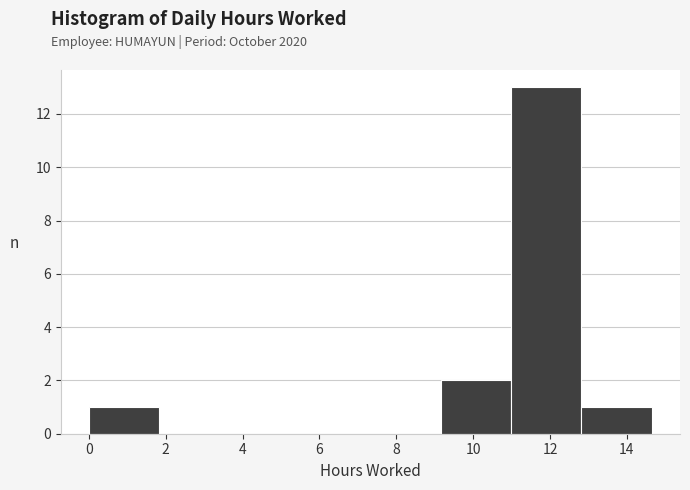

Reading left to right, list every bar in this chart as the range it spans on the x-axis followed by its height. Neither the bar edges nor the heights are printed on the chart, so give them approximately, as read against the axes.

0.0 to 1.8: 1
1.8 to 3.6: 0
3.6 to 5.4: 0
5.4 to 7.4: 0
7.4 to 9.2: 0
9.2 to 11.0: 2
11.0 to 12.8: 13
12.8 to 14.6: 1